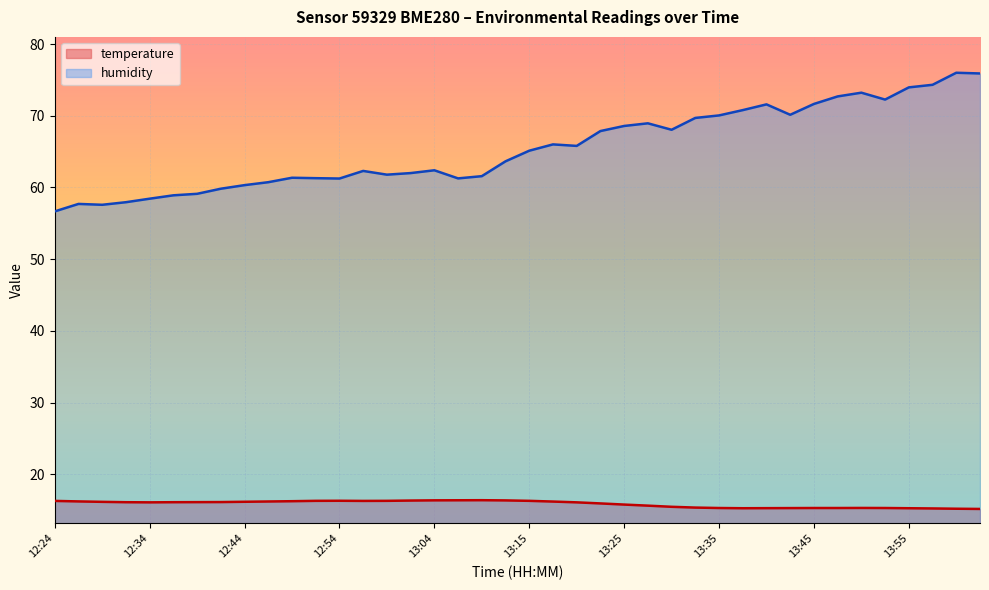

Rank the categories by humidity value from highest to lowest.

14:00, 14:03, 13:58, 13:55, 13:50, 13:48, 13:53, 13:45, 13:40, 13:38, 13:43, 13:35, 13:33, 13:28, 13:25, 13:30, 13:23, 13:17, 13:20, 13:15, 13:12, 13:04, 12:56, 13:01, 12:59, 13:10, 12:49, 12:51, 13:06, 12:54, 12:46, 12:44, 12:41, 12:39, 12:36, 12:34, 12:31, 12:26, 12:29, 12:24